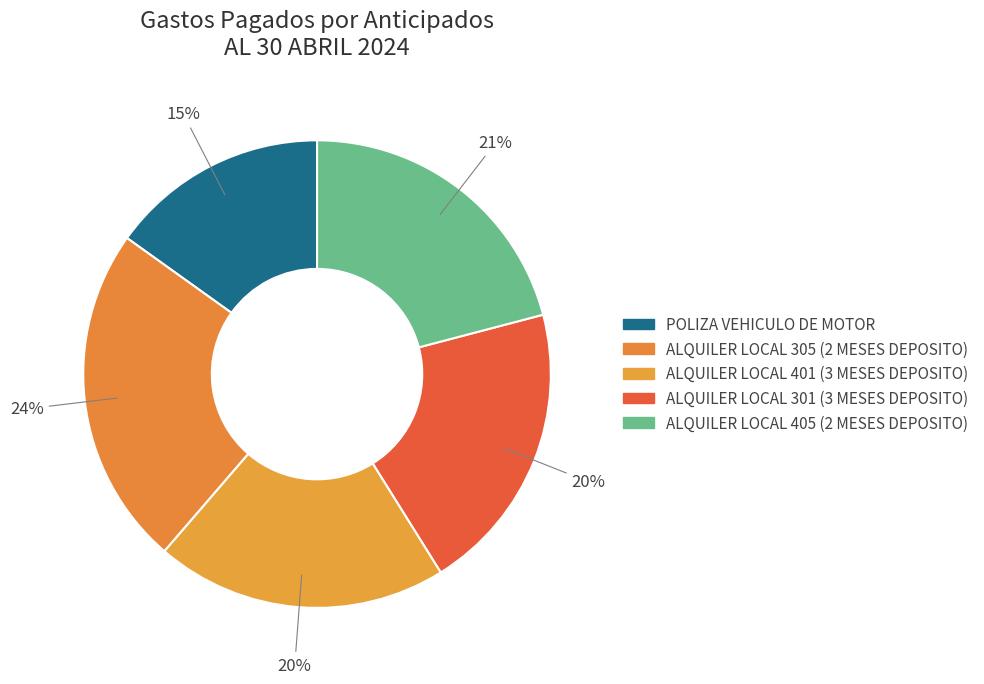

Does POLIZA VEHICULO DE MOTOR represent more than half of the total?

No